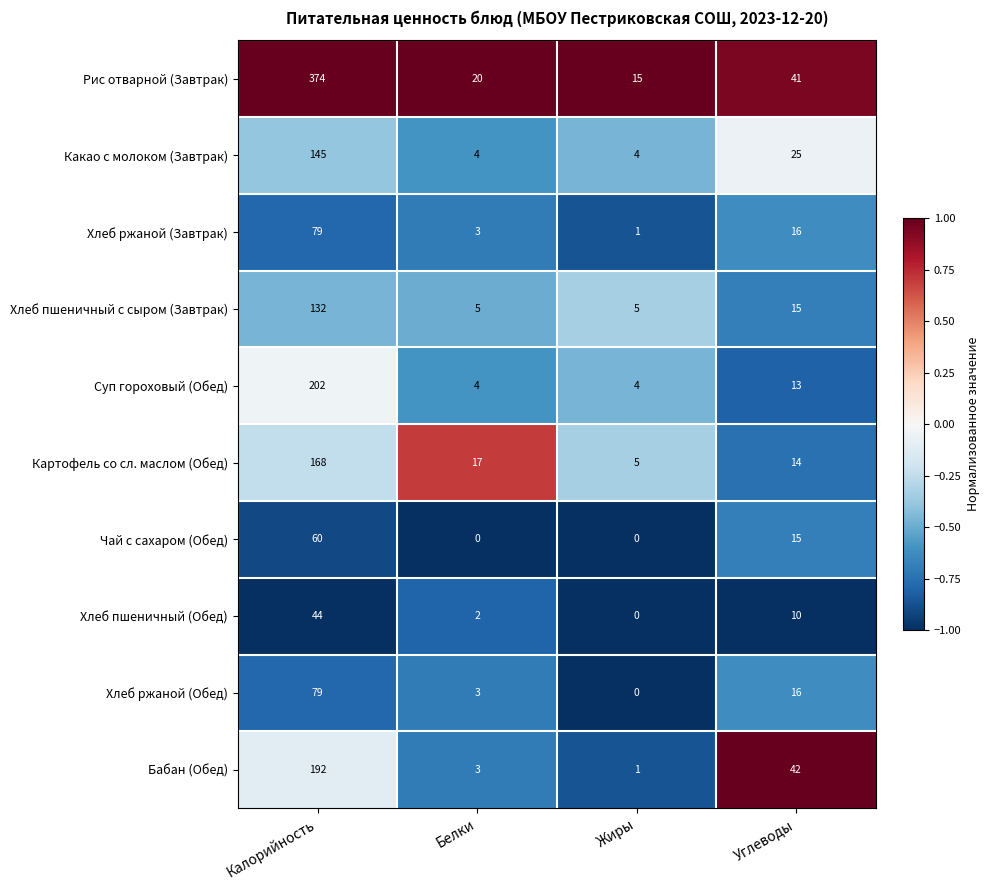

What is the total value across all series at Углеводы?

207